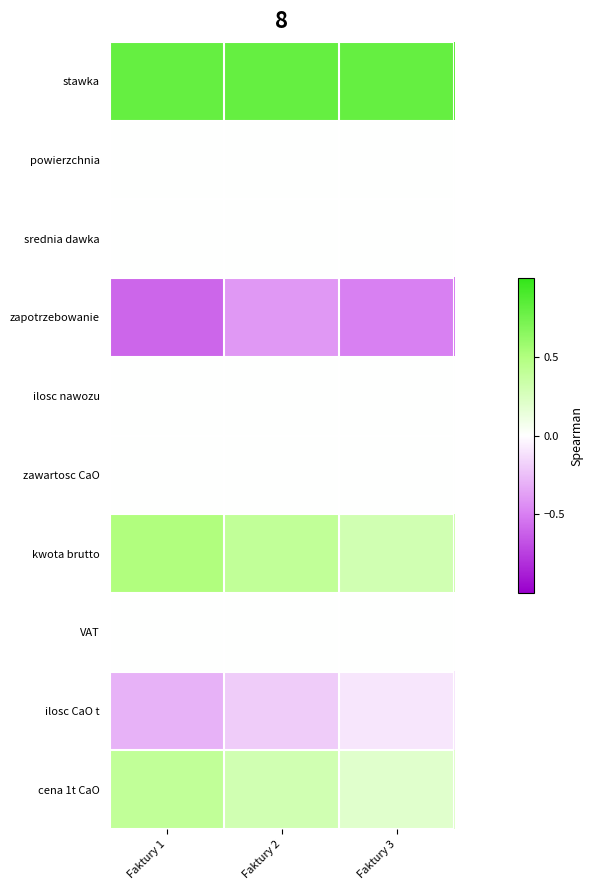

List the series in order of their peak value, lowest first.

zapotrzebowanie, ilosc CaO t, powierzchnia, srednia dawka, ilosc nawozu, zawartosc CaO, VAT, cena 1t CaO, kwota brutto, stawka